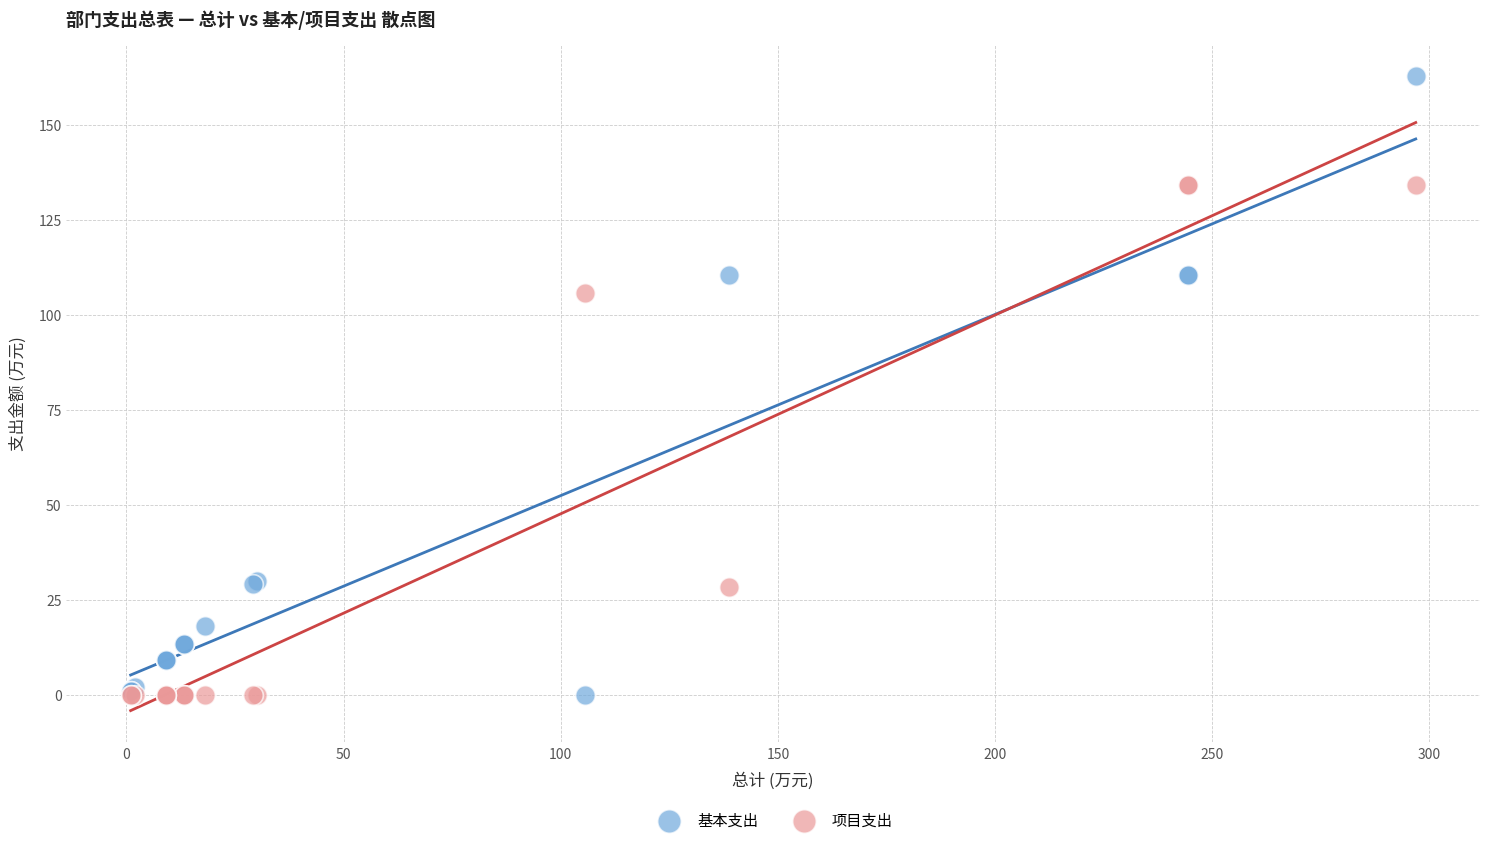

Across all series, what Y value is closest to 81?

105.7